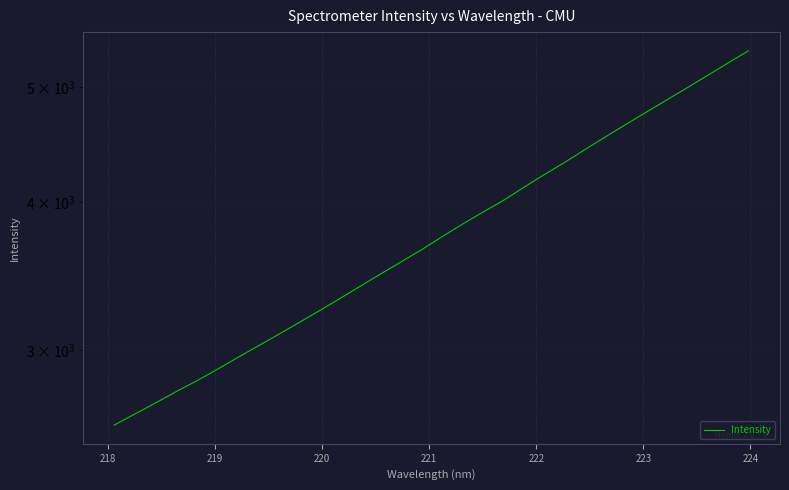

What is the greatest value displayed?

5367.4